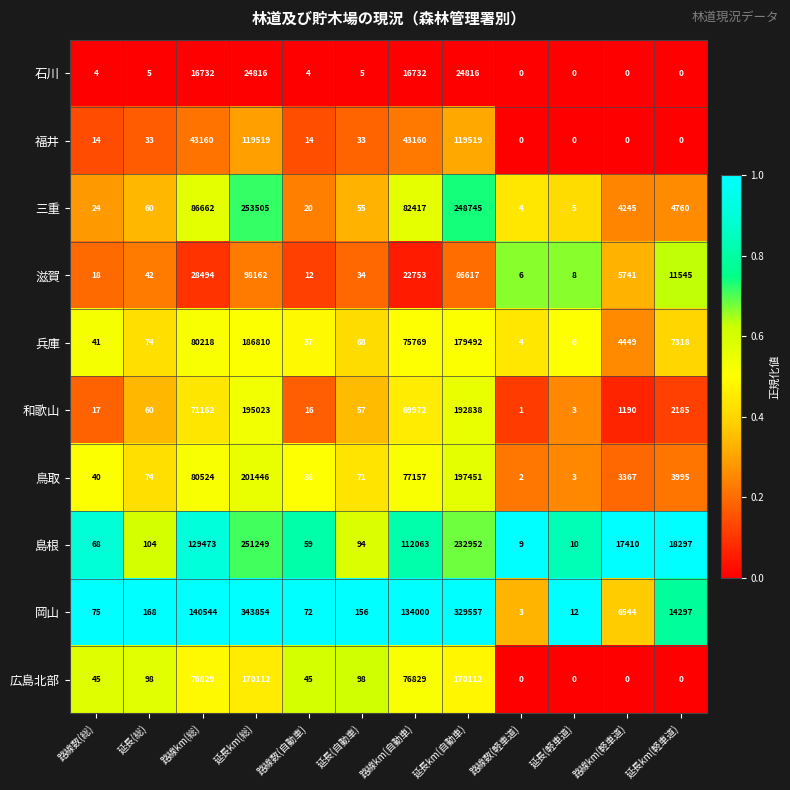

Which series has the largest total across all categories?

岡山